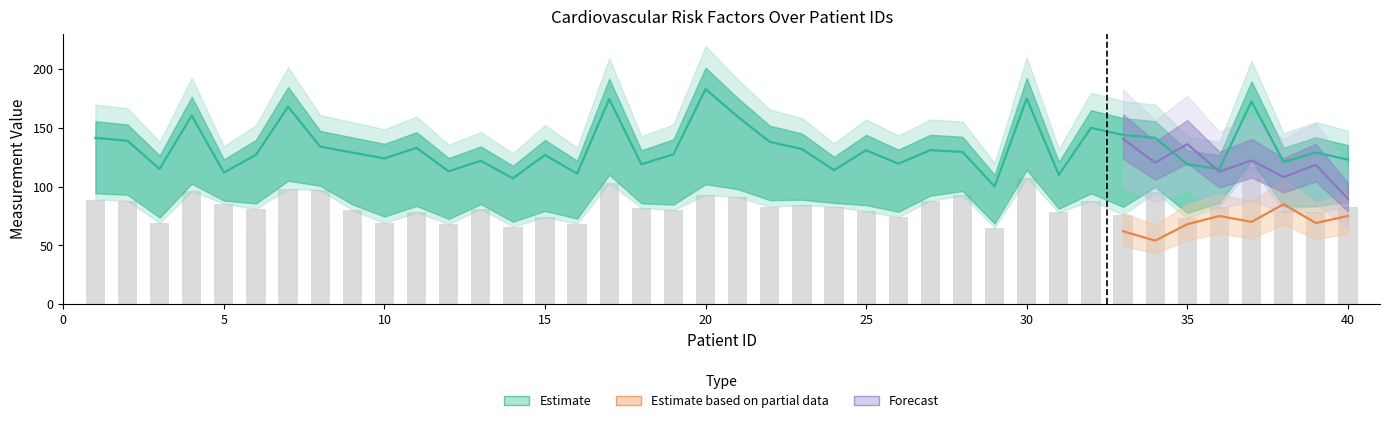

What is the spread (max minus min) of values at 10?

55.0